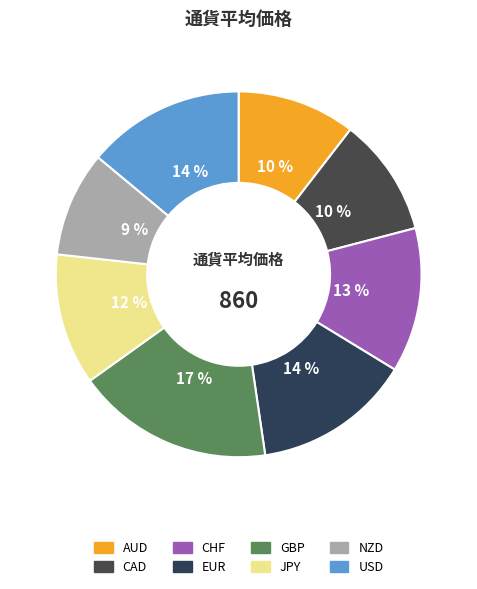

What is the change in value from AUD to GBP?

+60